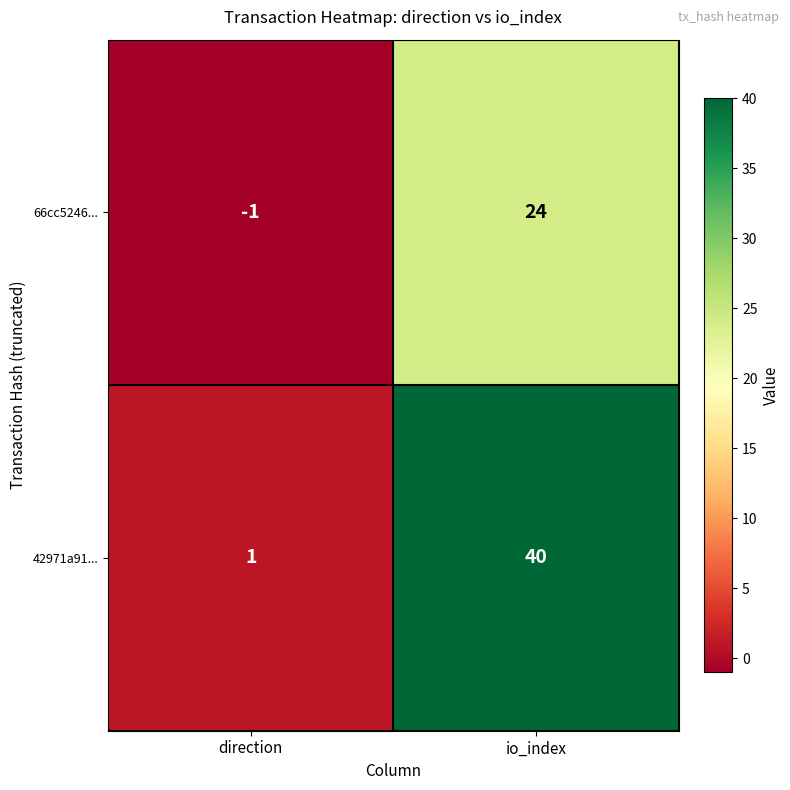

At how many categories does at least one series exceed 6?

1